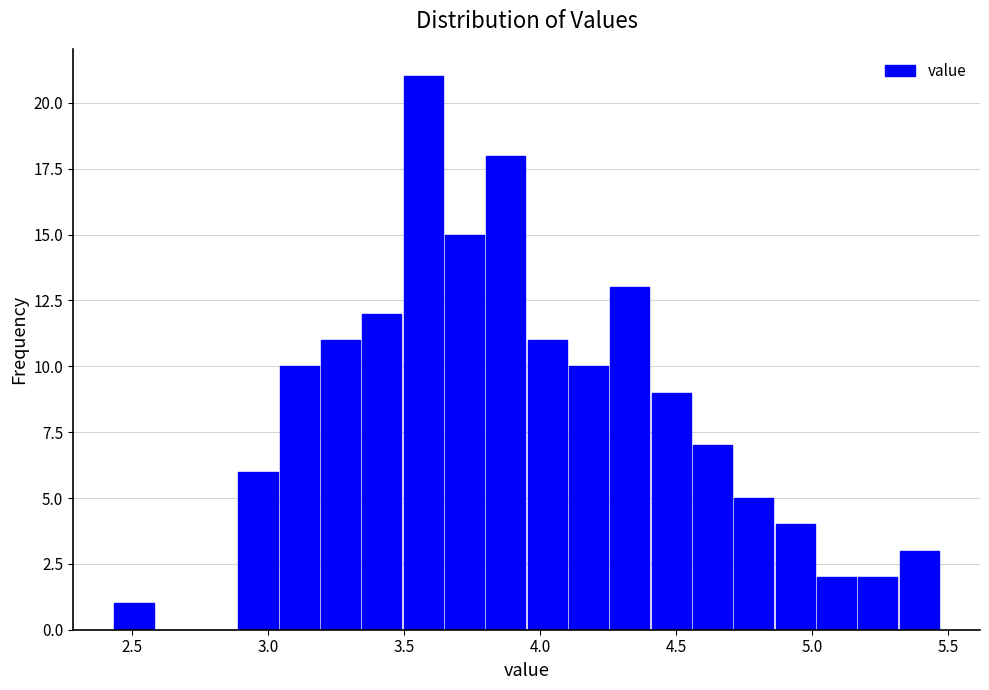

Read against the x-axis, roughly where is the centre of the tallest bar?

3.55